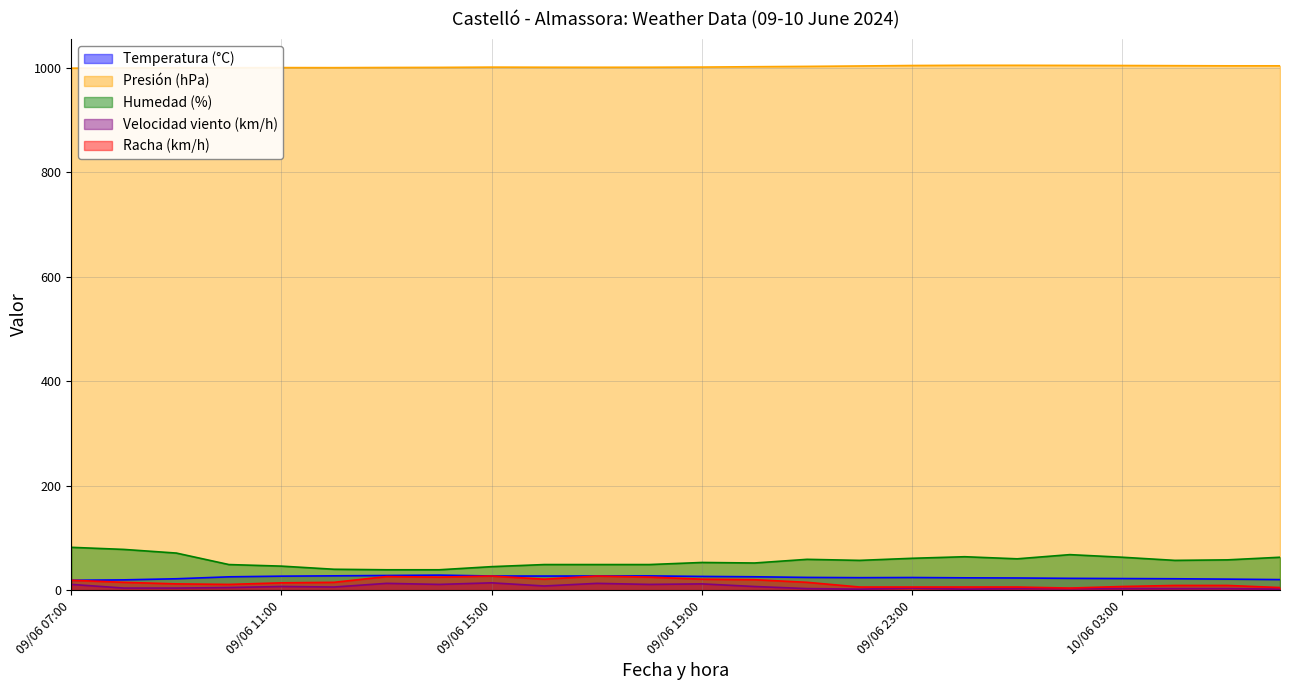

Reading left to right, what are all the values shown in this chart?

Temperatura (°C): 10/06 06:00=20.2	10/06 05:00=21.1	10/06 04:00=21.8	10/06 03:00=22.2	10/06 02:00=22.6	10/06 01:00=23.3	10/06 00:00=23.6	09/06 23:00=24.2	09/06 22:00=23.9	09/06 21:00=24.4	09/06 20:00=25.6	09/06 19:00=26.3	09/06 18:00=27.3	09/06 17:00=27.1	09/06 16:00=27.0	09/06 15:00=27.1	09/06 14:00=28.8	09/06 13:00=28.1	09/06 12:00=27.4	09/06 11:00=26.8	09/06 10:00=25.5	09/06 09:00=21.8	09/06 08:00=19.7	09/06 07:00=18.9
Presión (hPa): 10/06 06:00=1003.9	10/06 05:00=1003.9	10/06 04:00=1004.2	10/06 03:00=1004.5	10/06 02:00=1004.7	10/06 01:00=1004.9	10/06 00:00=1004.9	09/06 23:00=1004.5	09/06 22:00=1003.6	09/06 21:00=1002.8	09/06 20:00=1002.2	09/06 19:00=1001.5	09/06 18:00=1001.2	09/06 17:00=1001.1	09/06 16:00=1001.2	09/06 15:00=1001.4	09/06 14:00=1000.9	09/06 13:00=1000.7	09/06 12:00=1000.4	09/06 11:00=1000.5	09/06 10:00=1000.2	09/06 09:00=1000.1	09/06 08:00=999.8	09/06 07:00=999.4
Humedad (%): 10/06 06:00=63.0	10/06 05:00=58.0	10/06 04:00=57.0	10/06 03:00=63.0	10/06 02:00=68.0	10/06 01:00=60.0	10/06 00:00=64.0	09/06 23:00=61.0	09/06 22:00=57.0	09/06 21:00=59.0	09/06 20:00=52.0	09/06 19:00=53.0	09/06 18:00=49.0	09/06 17:00=49.0	09/06 16:00=49.0	09/06 15:00=45.0	09/06 14:00=39.0	09/06 13:00=39.0	09/06 12:00=40.0	09/06 11:00=46.0	09/06 10:00=49.0	09/06 09:00=71.0	09/06 08:00=78.0	09/06 07:00=82.0
Velocidad viento (km/h): 10/06 06:00=2.0	10/06 05:00=3.0	10/06 04:00=3.0	10/06 03:00=3.0	10/06 02:00=3.0	10/06 01:00=3.0	10/06 00:00=2.0	09/06 23:00=4.0	09/06 22:00=2.0	09/06 21:00=3.0	09/06 20:00=7.0	09/06 19:00=12.0	09/06 18:00=11.0	09/06 17:00=13.0	09/06 16:00=8.0	09/06 15:00=14.0	09/06 14:00=11.0	09/06 13:00=13.0	09/06 12:00=6.0	09/06 11:00=7.0	09/06 10:00=5.0	09/06 09:00=4.0	09/06 08:00=4.0	09/06 07:00=11.0
Racha (km/h): 10/06 06:00=5.0	10/06 05:00=9.0	10/06 04:00=9.0	10/06 03:00=7.0	10/06 02:00=4.0	10/06 01:00=6.0	10/06 00:00=6.0	09/06 23:00=6.0	09/06 22:00=6.0	09/06 21:00=15.0	09/06 20:00=20.0	09/06 19:00=21.0	09/06 18:00=25.0	09/06 17:00=27.0	09/06 16:00=21.0	09/06 15:00=27.0	09/06 14:00=25.0	09/06 13:00=26.0	09/06 12:00=15.0	09/06 11:00=14.0	09/06 10:00=11.0	09/06 09:00=12.0	09/06 08:00=15.0	09/06 07:00=19.0